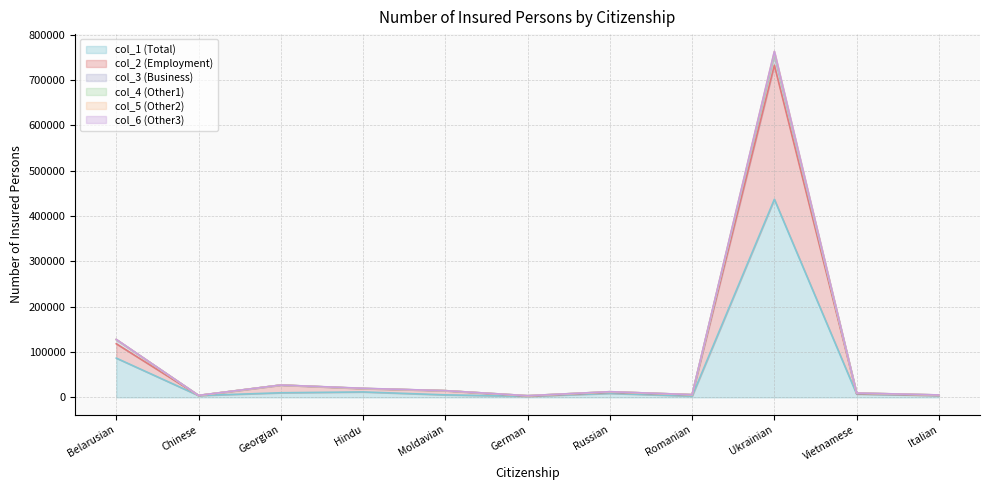

True or false: col_2 (Employment) and col_4 (Other1) intersect in this chart.

False